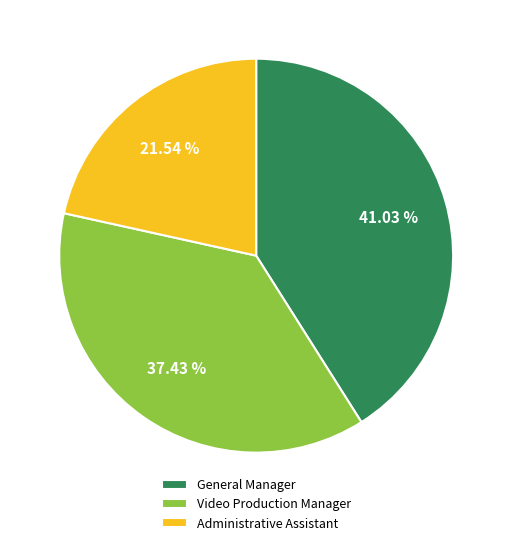

Does Video Production Manager represent more than half of the total?

No